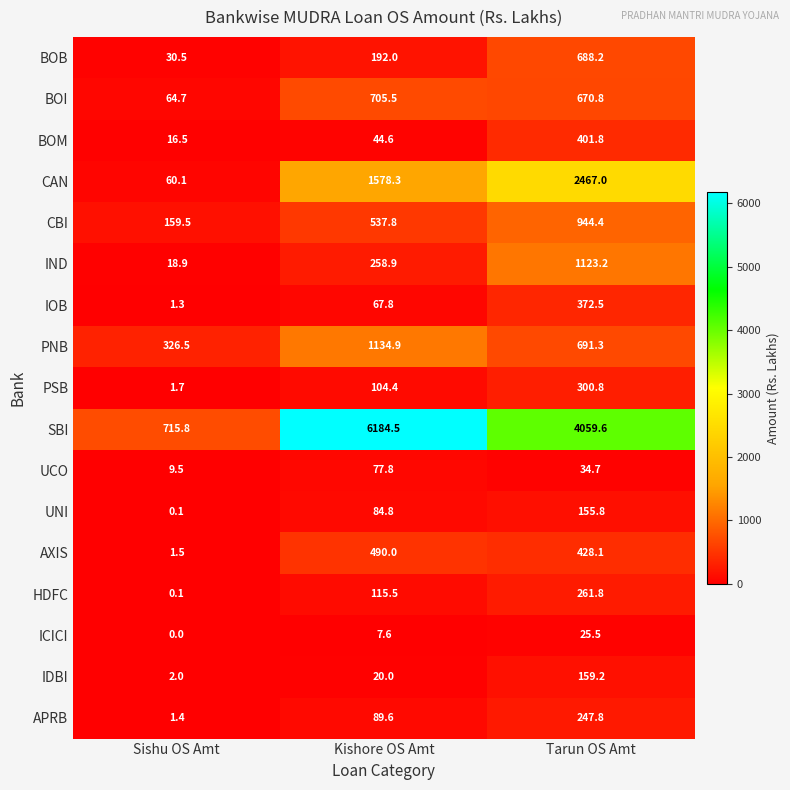

What is the maximum value shown in the chart?

6184.5